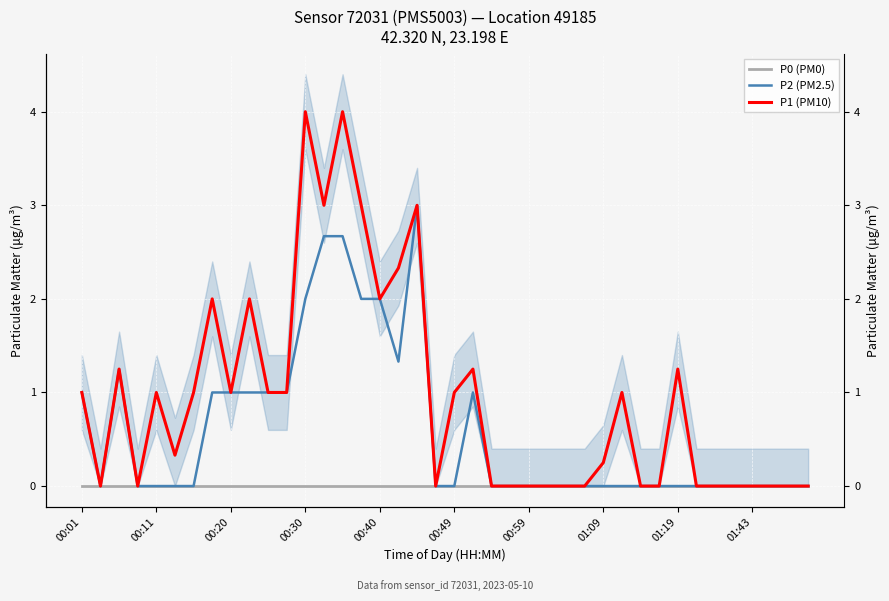

How many values in P2 (PM2.5) are above zero?

15